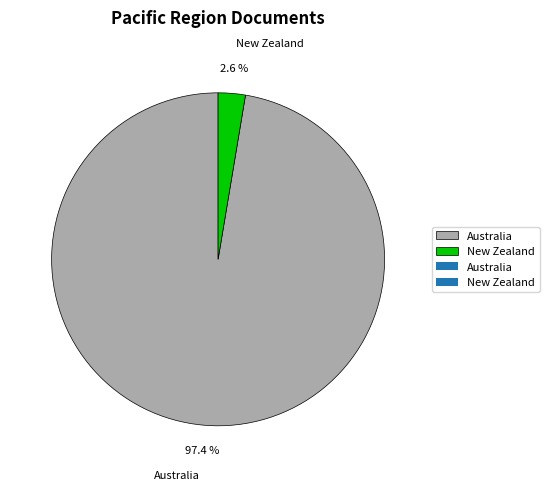

Which category accounts for the majority?

Australia